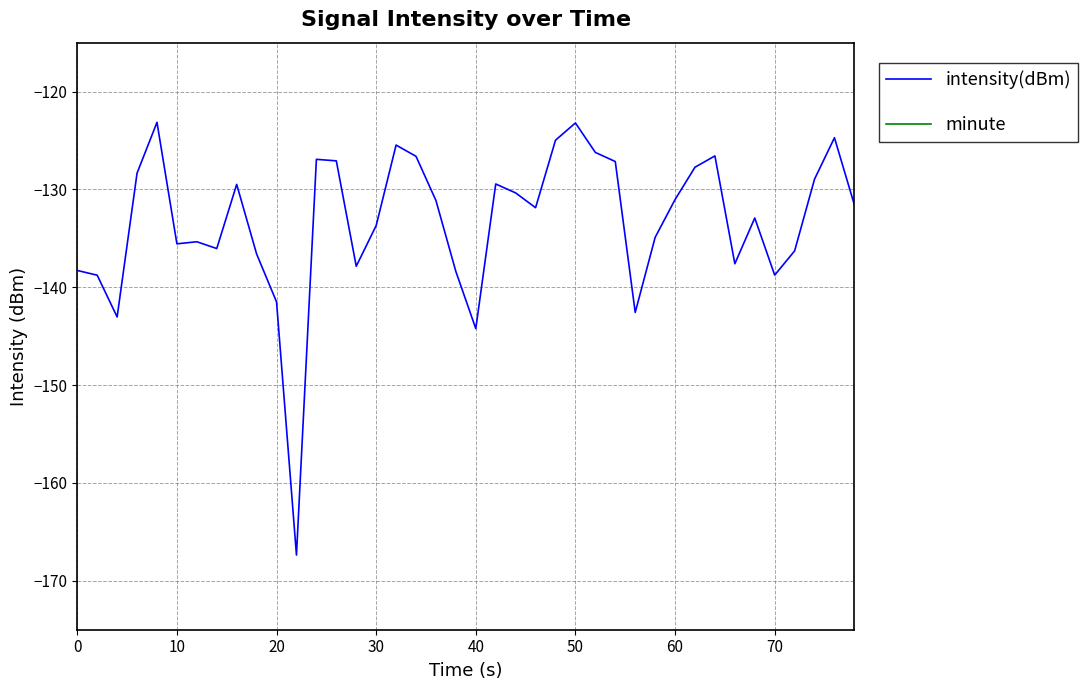

The value of minute at 10 is 0.0. True or false?

True